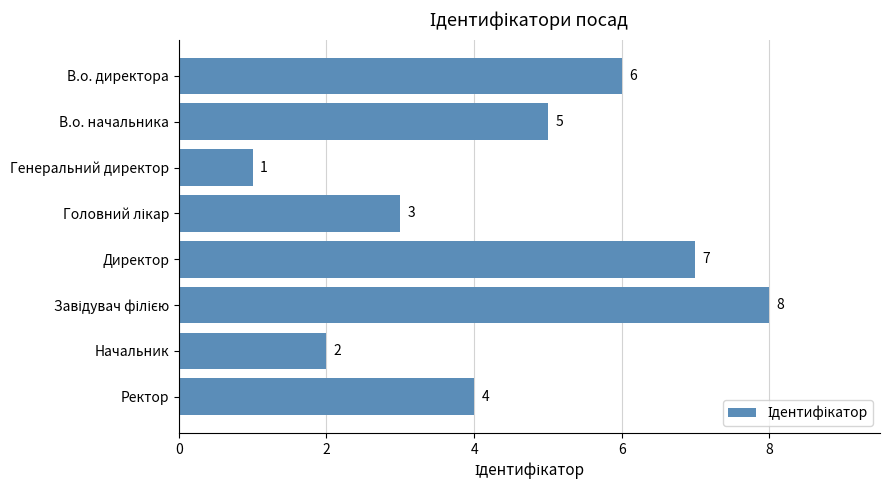

How many data points are less than 5?

4